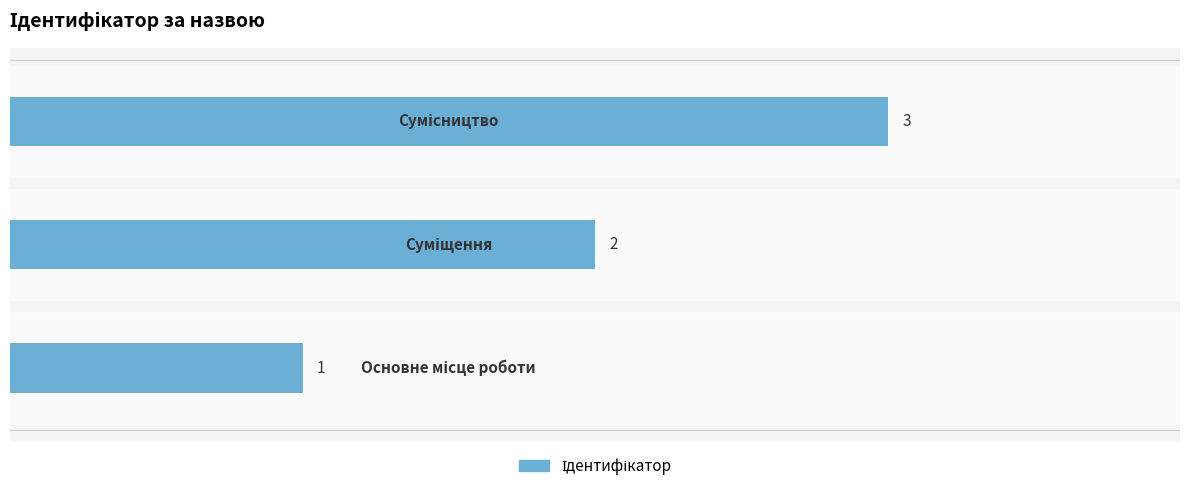

How many values are between 1 and 3?

3